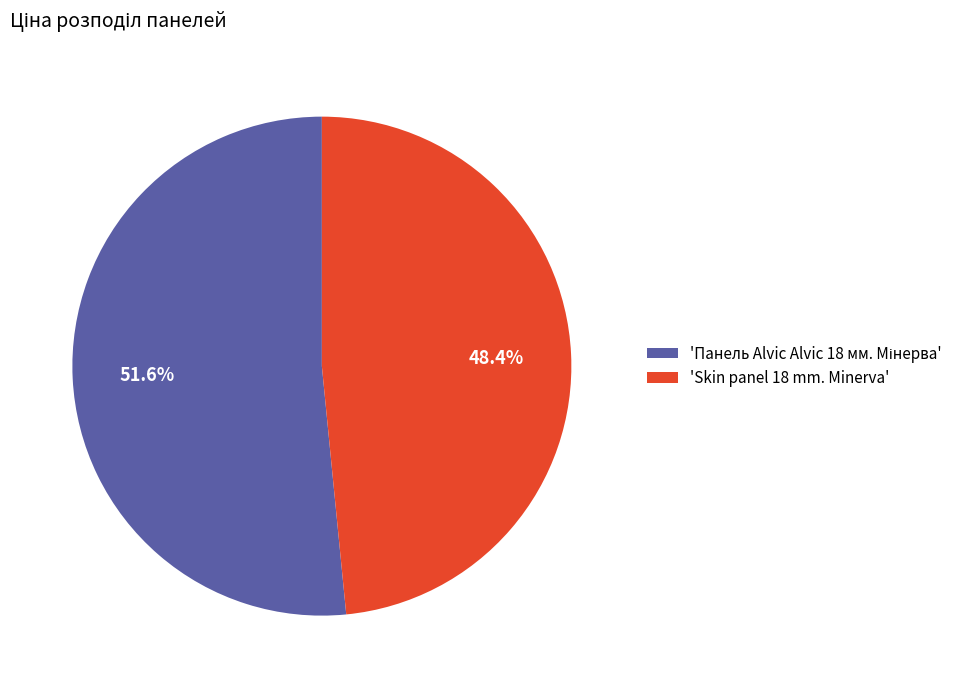

Is there any slice that represents more than half of the pie?

Yes